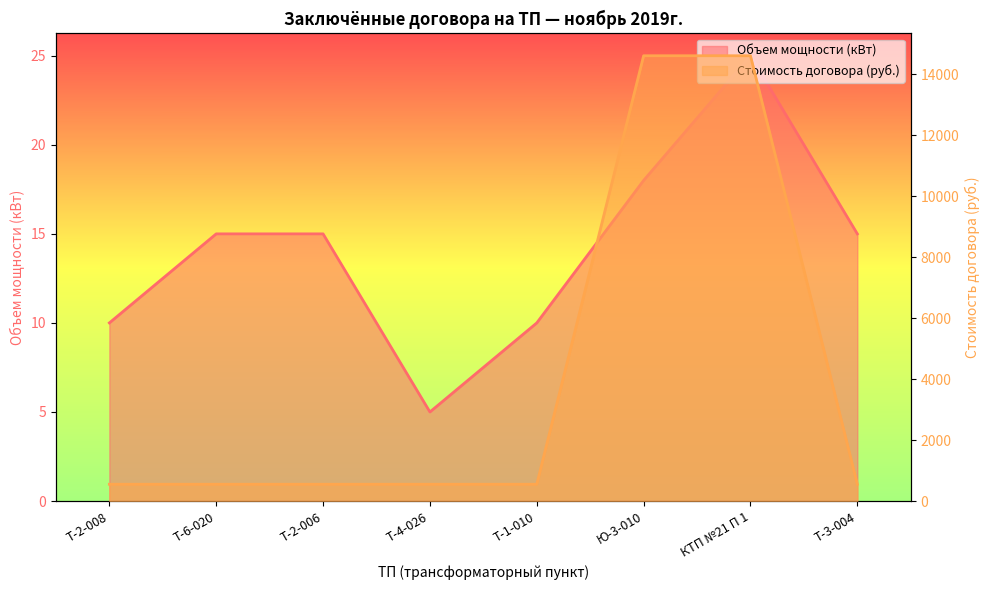

Rank the series by their average value, from lowest to highest.

Объем мощности (кВт), Стоимость договора (руб.)